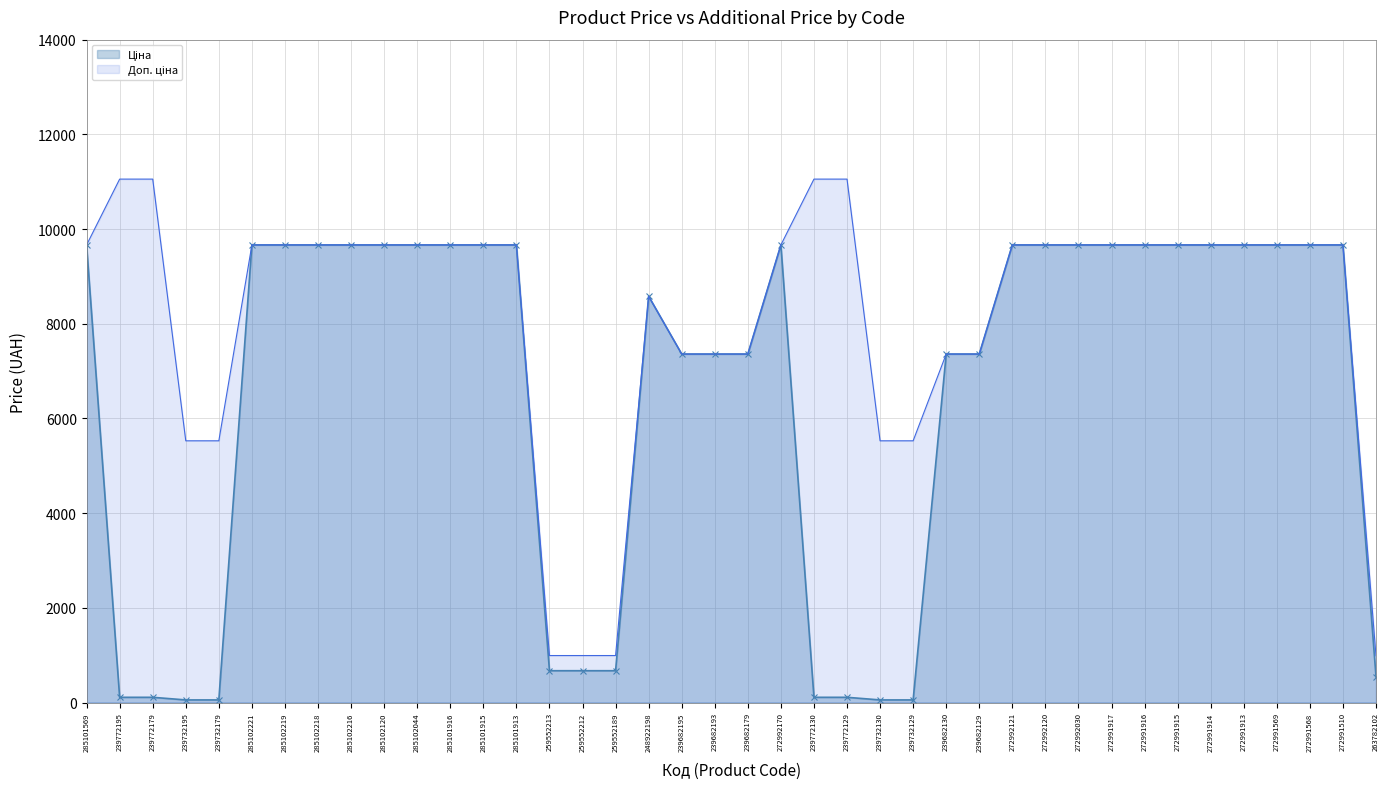

What is the difference between the second highest and minimum values in the Ціна series?

9609.4